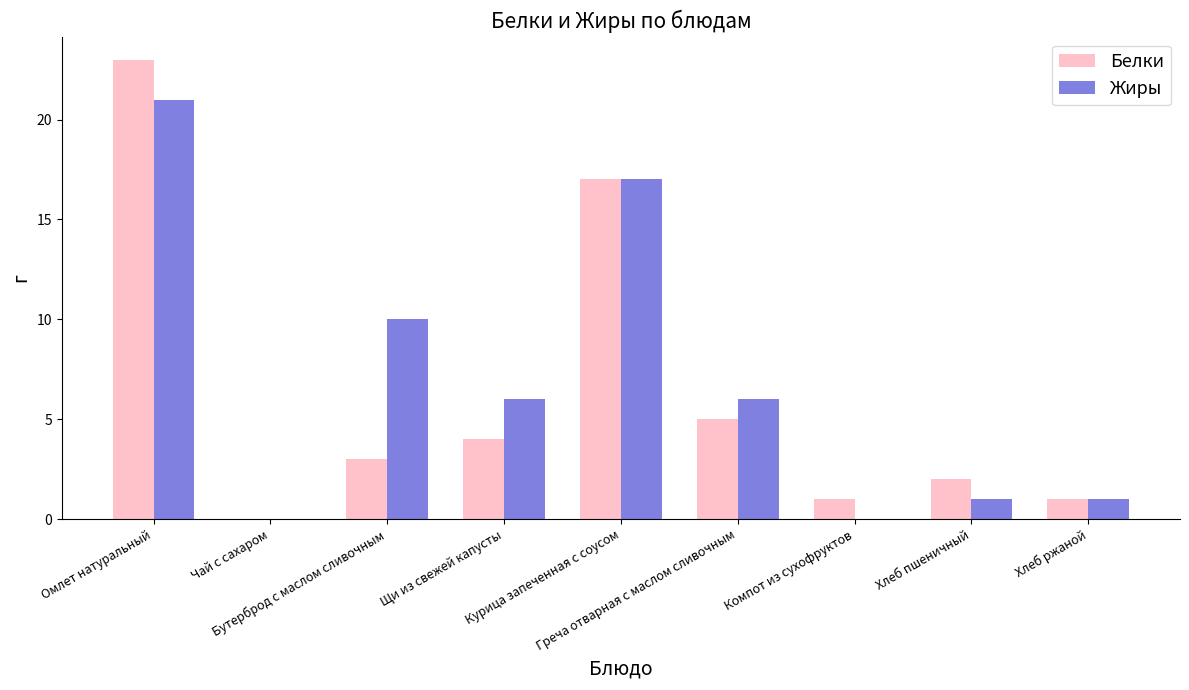

Is the value of Жиры at Курица запеченная с соусом greater than the value of Белки at Хлеб ржаной?

Yes